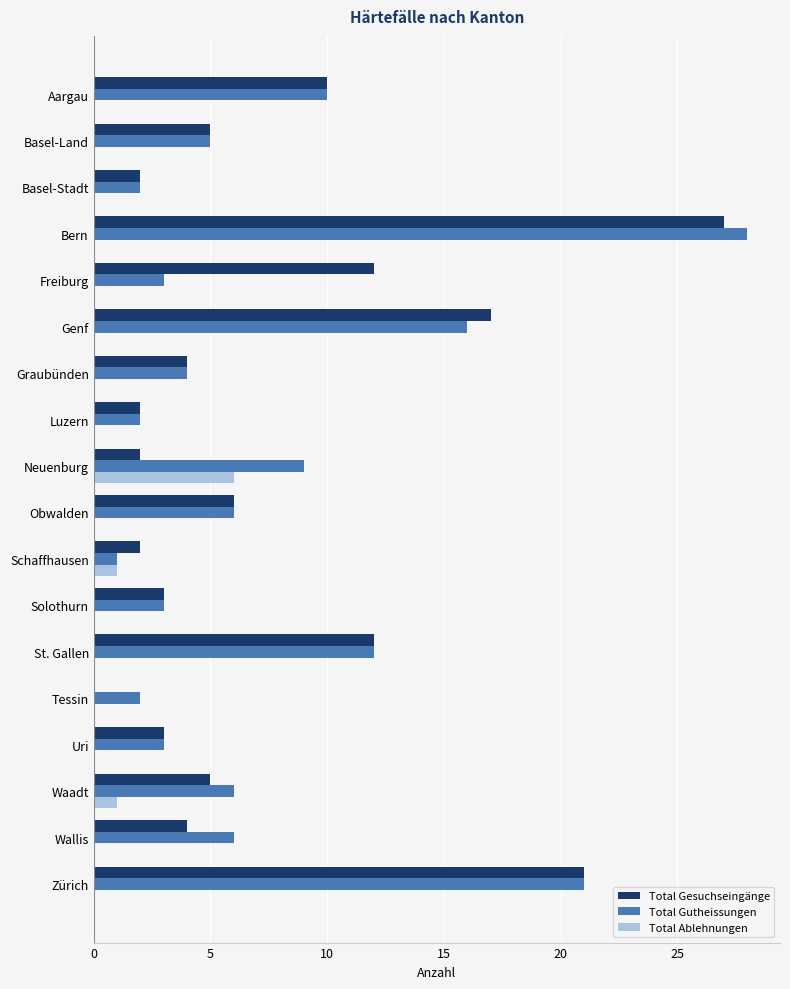

At which category is the sum across all series the highest?

Bern